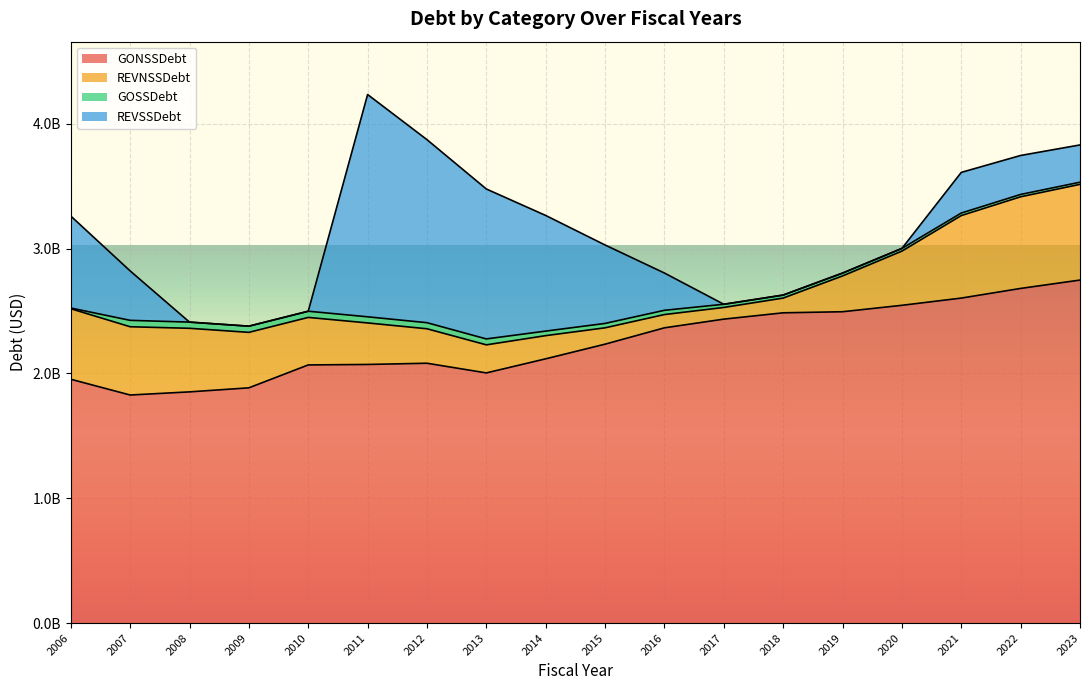

What is the sum of all GONSSDebt values?

40455273639.8